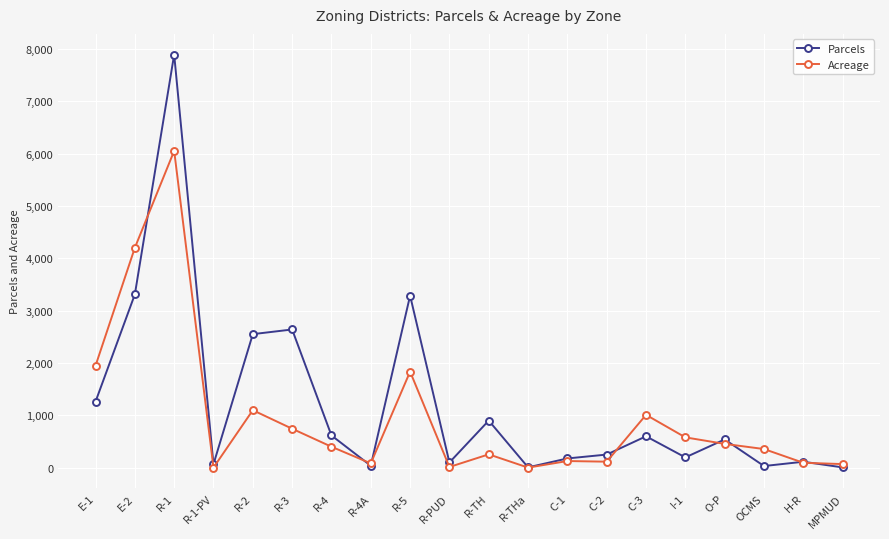

True or false: Parcels has a value of 3325.4 at R-2.

False